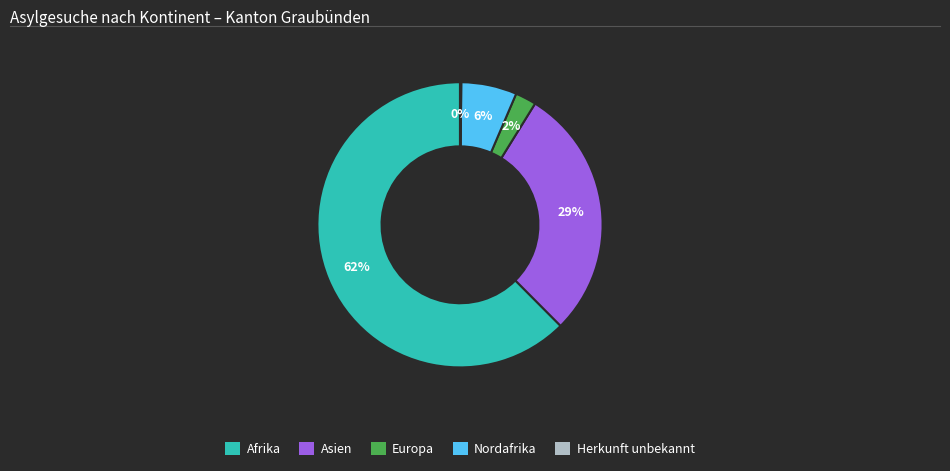

Which category has the biggest portion of the pie?

Afrika